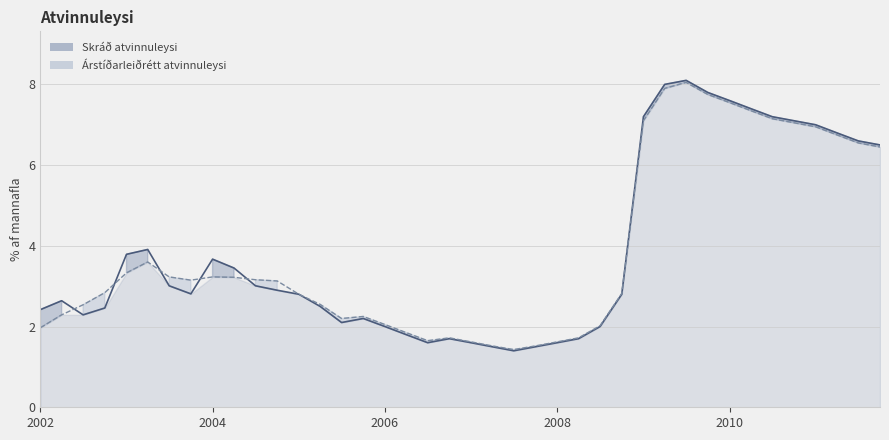

List the labels in order of Árstíðarleiðrétt atvinnuleysi value, smallest first.

2007-07-01, 2007-04-01, 2007-10-01, 2007-01-01, 2008-01-01, 2006-07-01, 2006-10-01, 2008-04-01, 2006-04-01, 2002-01-01, 2008-07-01, 2006-01-01, 2005-07-01, 2005-10-01, 2002-04-01, 2002-07-01, 2005-04-01, 2005-01-01, 2008-10-01, 2002-10-01, 2004-10-01, 2003-10-01, 2004-07-01, 2004-04-01, 2003-07-01, 2004-01-01, 2003-01-01, 2003-04-01, 2011-10-01, 2011-07-01, 2011-04-01, 2011-01-01, 2010-10-01, 2009-01-01, 2010-07-01, 2010-04-01, 2010-01-01, 2009-10-01, 2009-04-01, 2009-07-01